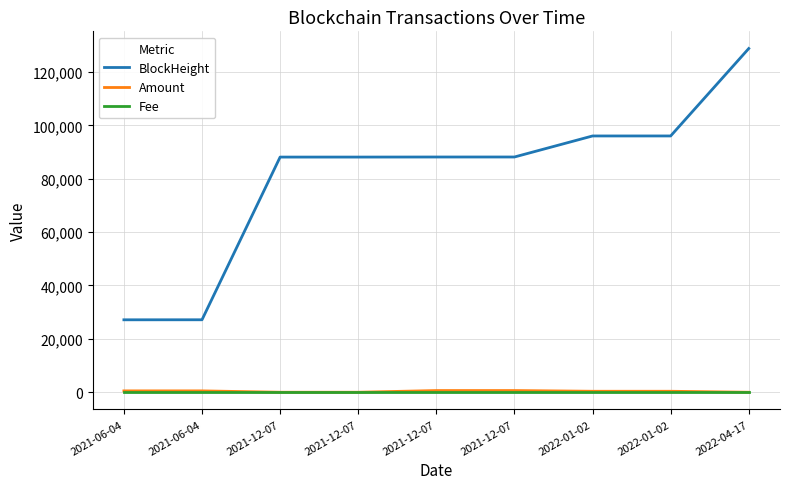

How many lines are shown in the chart?

3